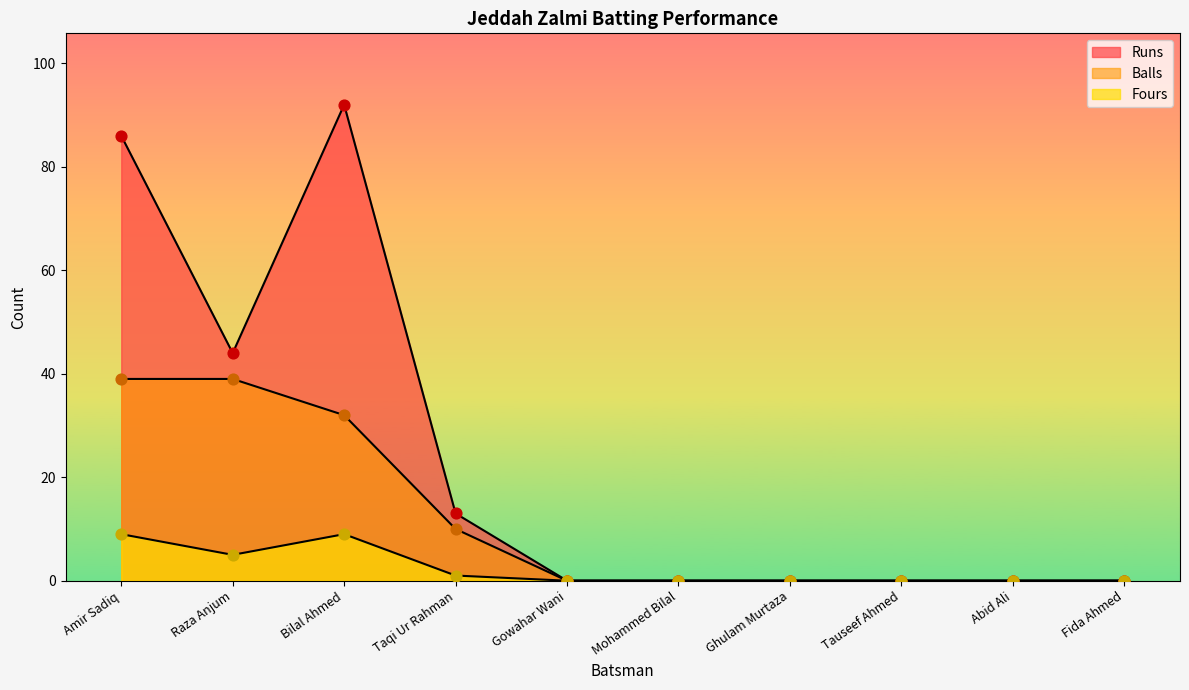

Which series reaches the minimum Y coordinate?

Runs